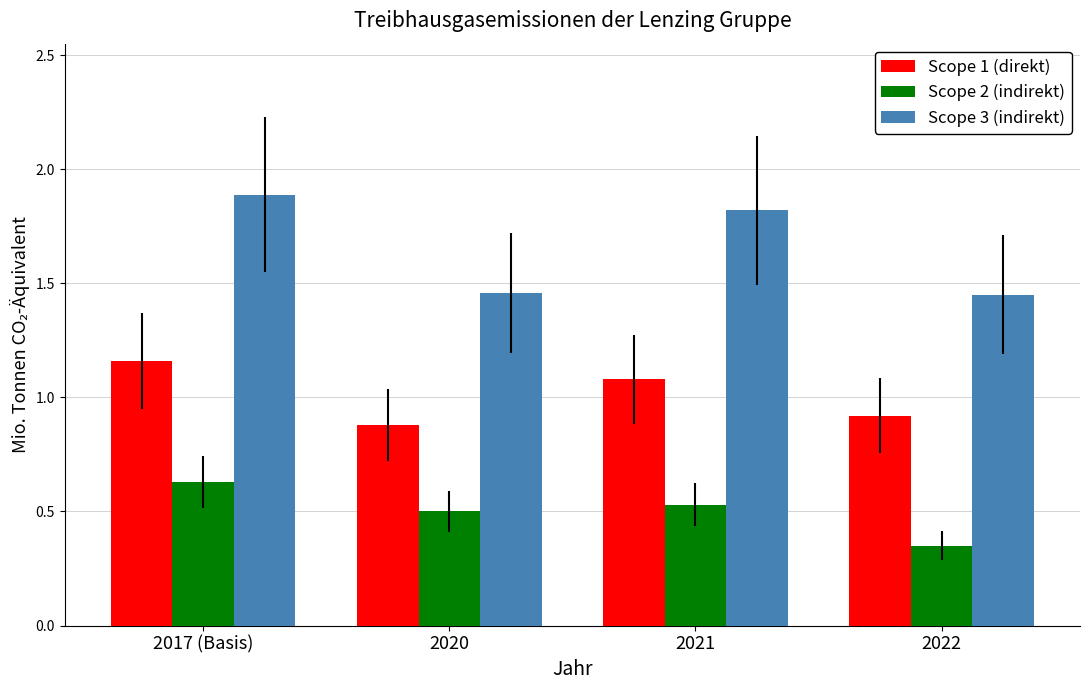

Which category has the highest value across all series?

2017 (Basis)